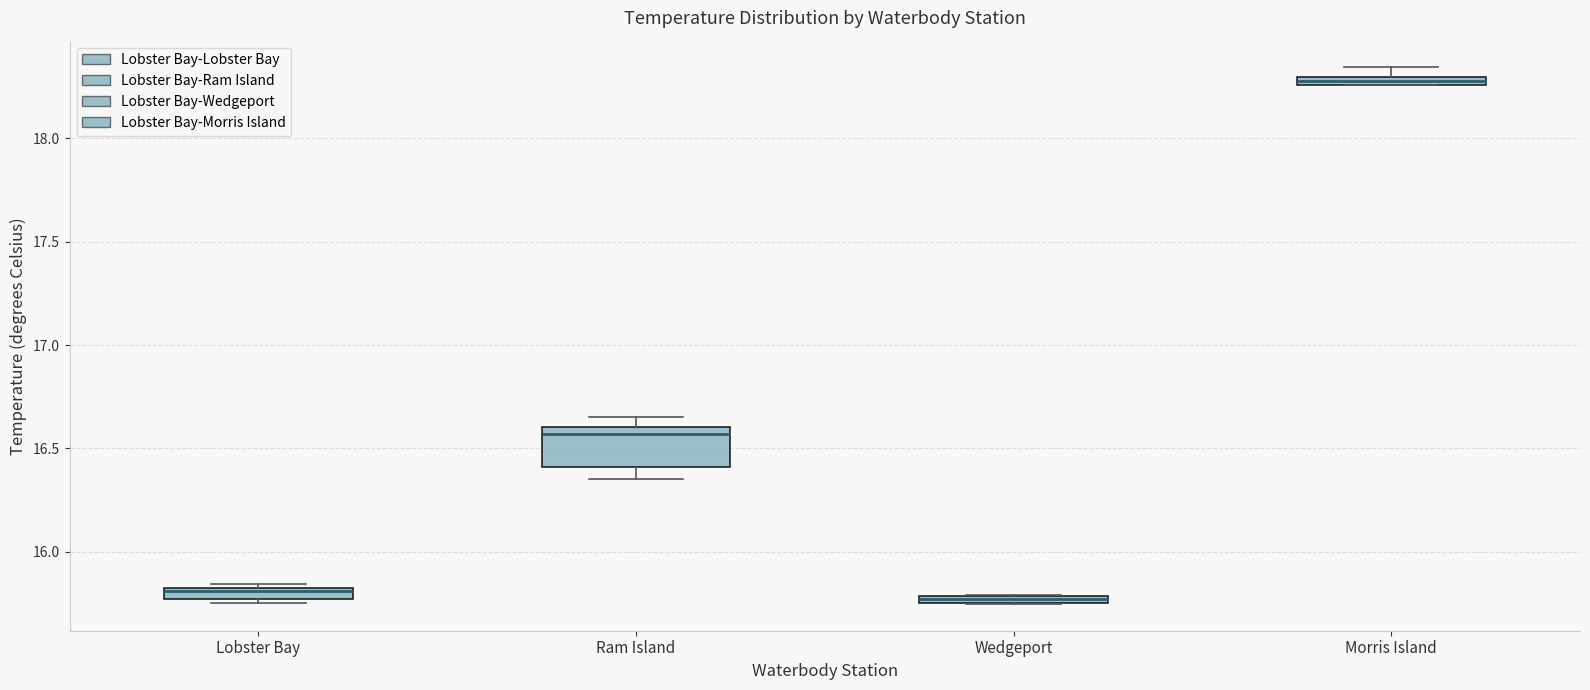

Which box's median line is the highest?

Morris Island